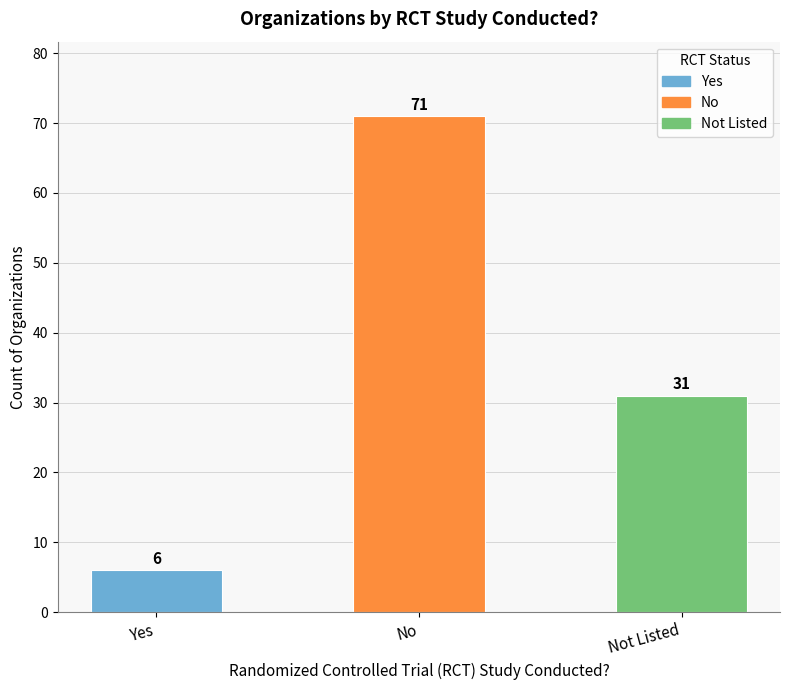

How many distinct data groups are displayed?

1